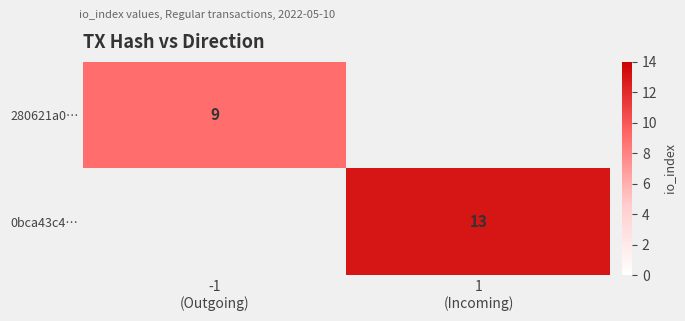

How many series are shown in this chart?

2